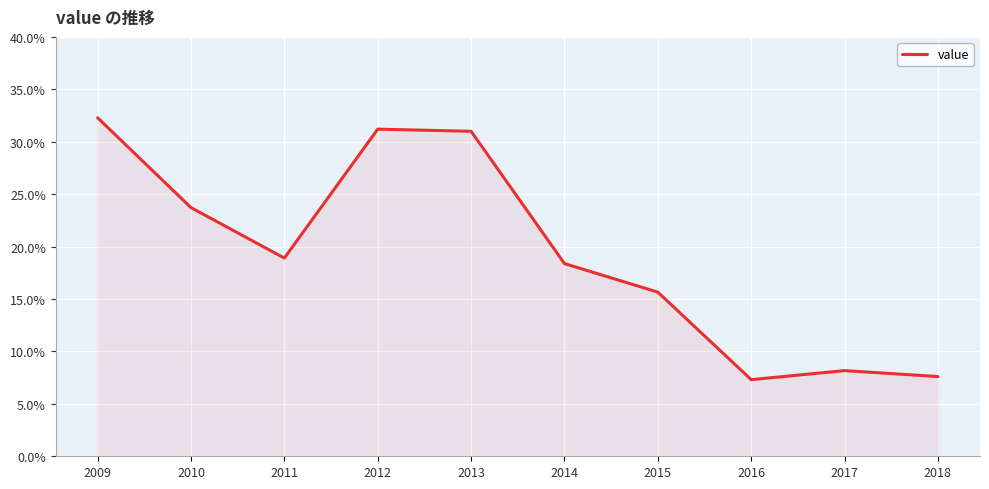

Reading left to right, extract all data points from this chart.

2009=0.3	2010=0.2	2011=0.2	2012=0.3	2013=0.3	2014=0.2	2015=0.2	2016=0.1	2017=0.1	2018=0.1